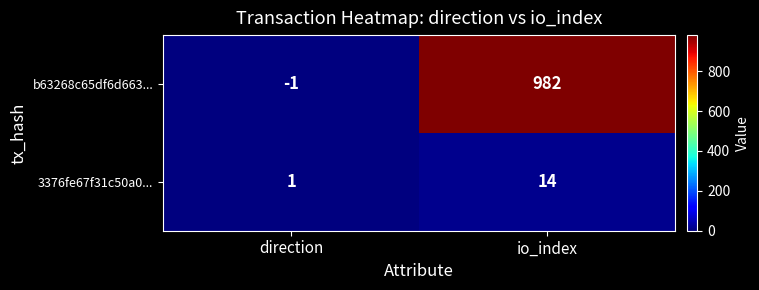

Which series has the widest spread of values?

b63268c65df6d663...